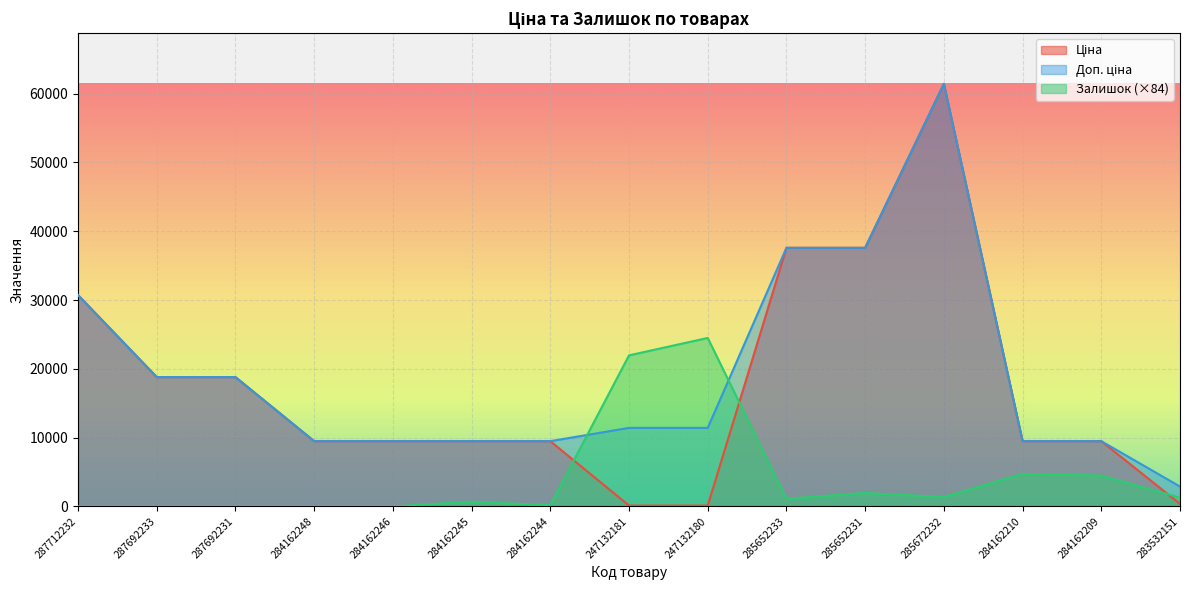

What is the difference between the maximum and minimum values in the Залишок series?

24489.3